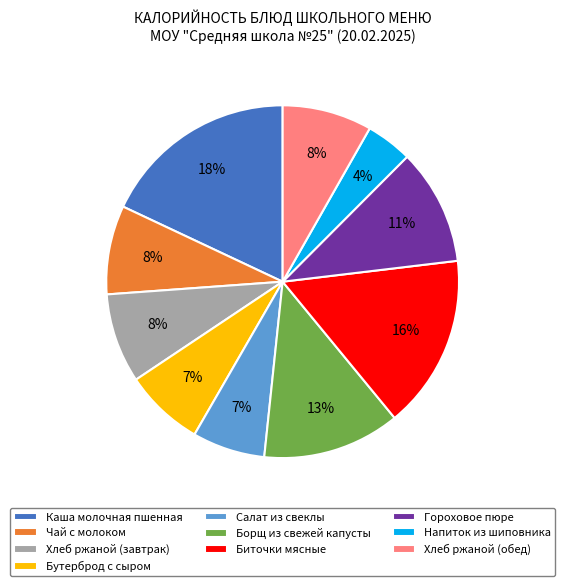

To the nearest percent, what is the difference between the Салат из свеклы and Каша молочная пшенная slice percentages?

11%